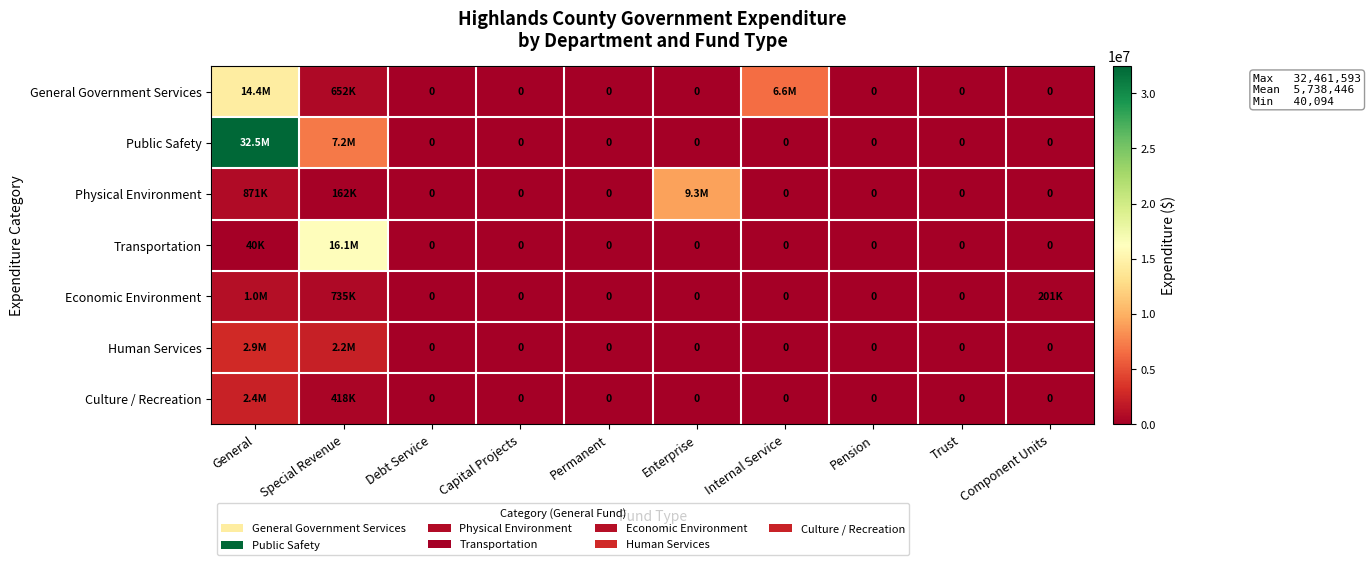

What is the sum of all Economic Environment values?

1964019